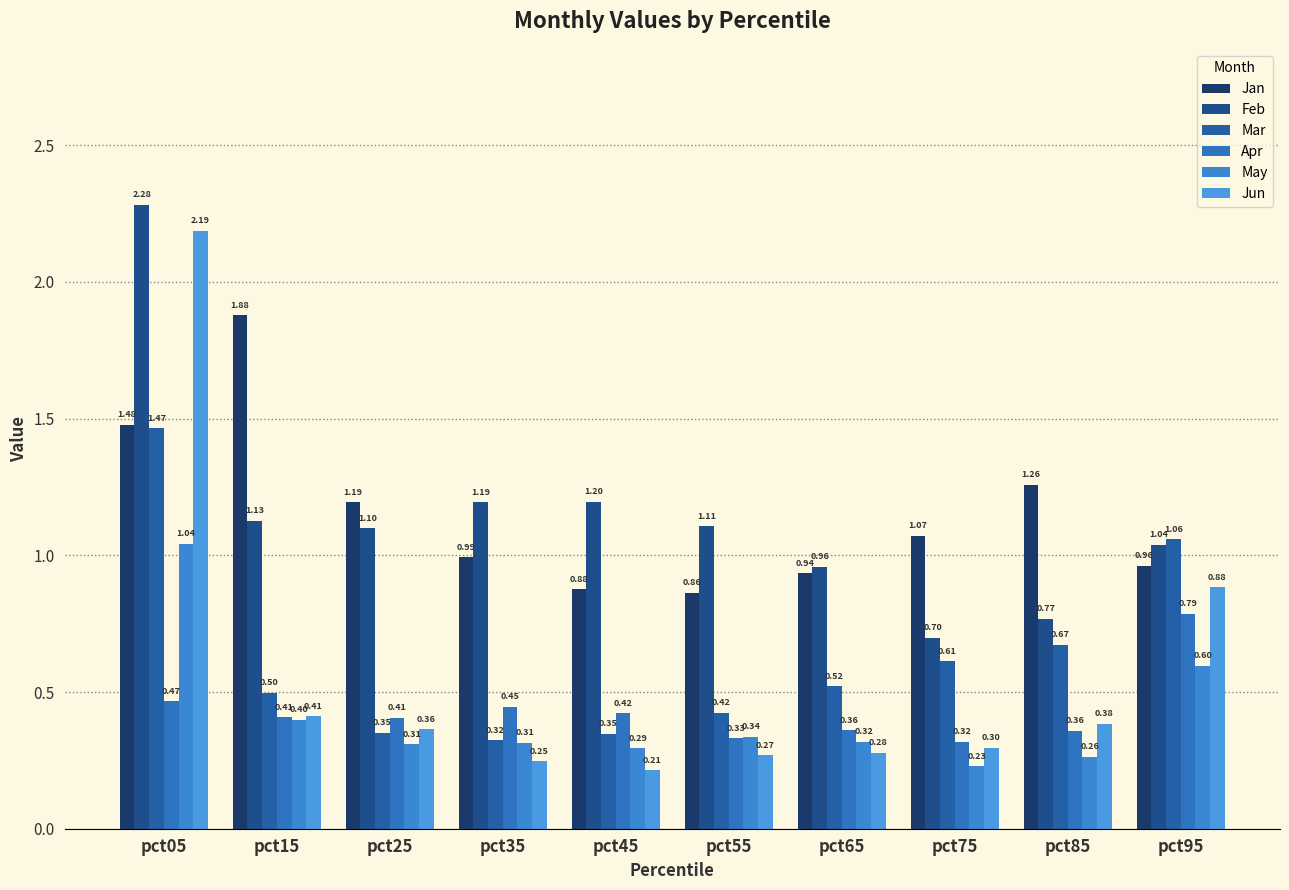

Are the bars grouped side by side (vs. stacked)?

Yes